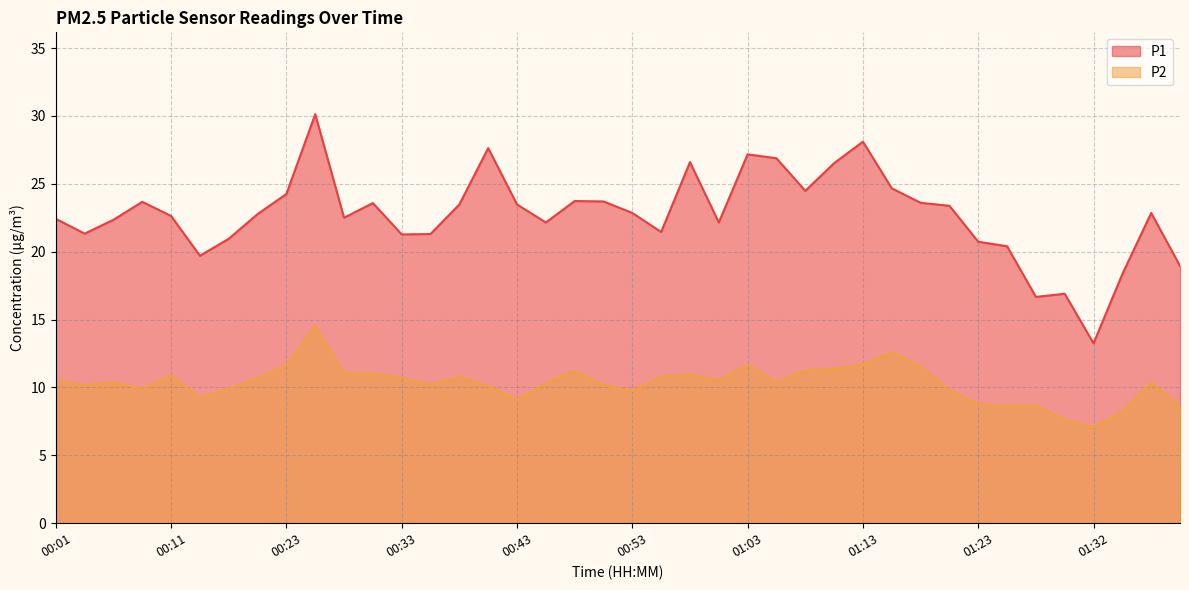

Reading left to right, what are all the values shown in this chart?

P1: 00:01=22.4	00:04=21.3	00:06=22.4	00:09=23.7	00:11=22.6	00:14=19.7	00:16=20.9	00:18=22.8	00:23=24.2	00:26=30.1	00:28=22.5	00:31=23.6	00:33=21.3	00:36=21.3	00:38=23.5	00:41=27.6	00:43=23.5	00:46=22.1	00:48=23.7	00:51=23.7	00:53=22.9	00:56=21.4	00:58=26.6	01:01=22.1	01:03=27.2	01:05=26.9	01:08=24.5	01:10=26.5	01:13=28.1	01:15=24.7	01:18=23.6	01:20=23.4	01:23=20.7	01:25=20.4	01:27=16.7	01:30=16.9	01:32=13.2	01:35=18.4	01:37=22.9	01:40=18.9
P2: 00:01=10.5	00:04=10.2	00:06=10.4	00:09=9.9	00:11=10.9	00:14=9.2	00:16=9.9	00:18=10.7	00:23=11.7	00:26=14.5	00:28=11.1	00:31=11.0	00:33=10.7	00:36=10.2	00:38=10.8	00:41=10.1	00:43=9.1	00:46=10.3	00:48=11.2	00:51=10.2	00:53=9.7	00:56=10.8	00:58=10.9	01:01=10.6	01:03=11.7	01:05=10.4	01:08=11.3	01:10=11.4	01:13=11.7	01:15=12.6	01:18=11.5	01:20=9.8	01:23=8.8	01:25=8.6	01:27=8.7	01:30=7.7	01:32=7.1	01:35=8.2	01:37=10.3	01:40=8.6